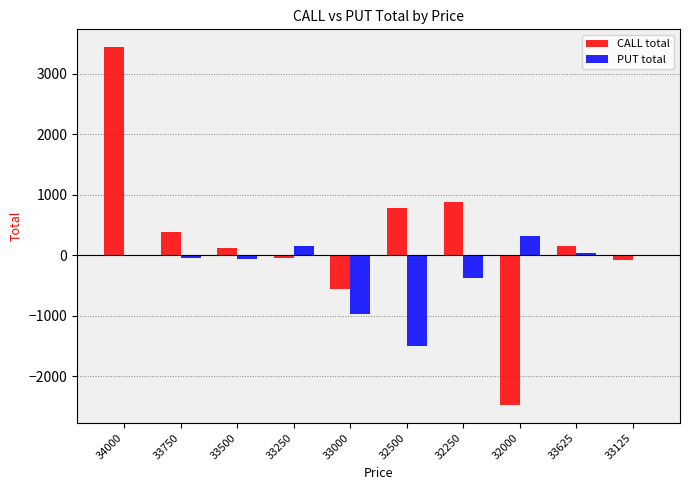

The CALL total series shows -72 at 33125. True or false?

True